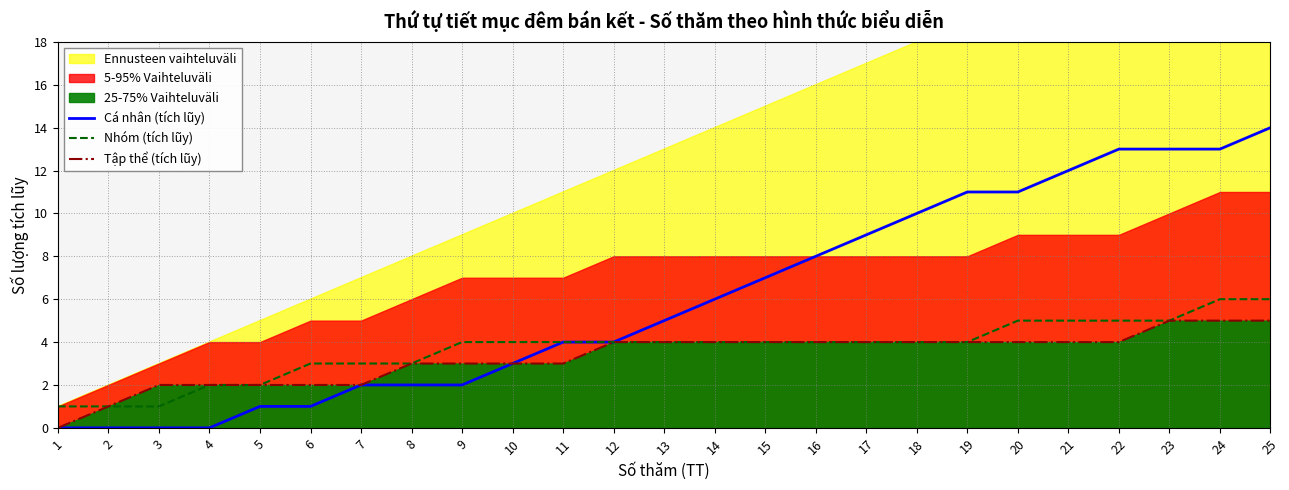

Rank the categories by Nhóm (tích lũy) value from lowest to highest.

1, 2, 3, 4, 5, 6, 7, 8, 9, 10, 11, 12, 13, 14, 15, 16, 17, 18, 19, 20, 21, 22, 23, 24, 25